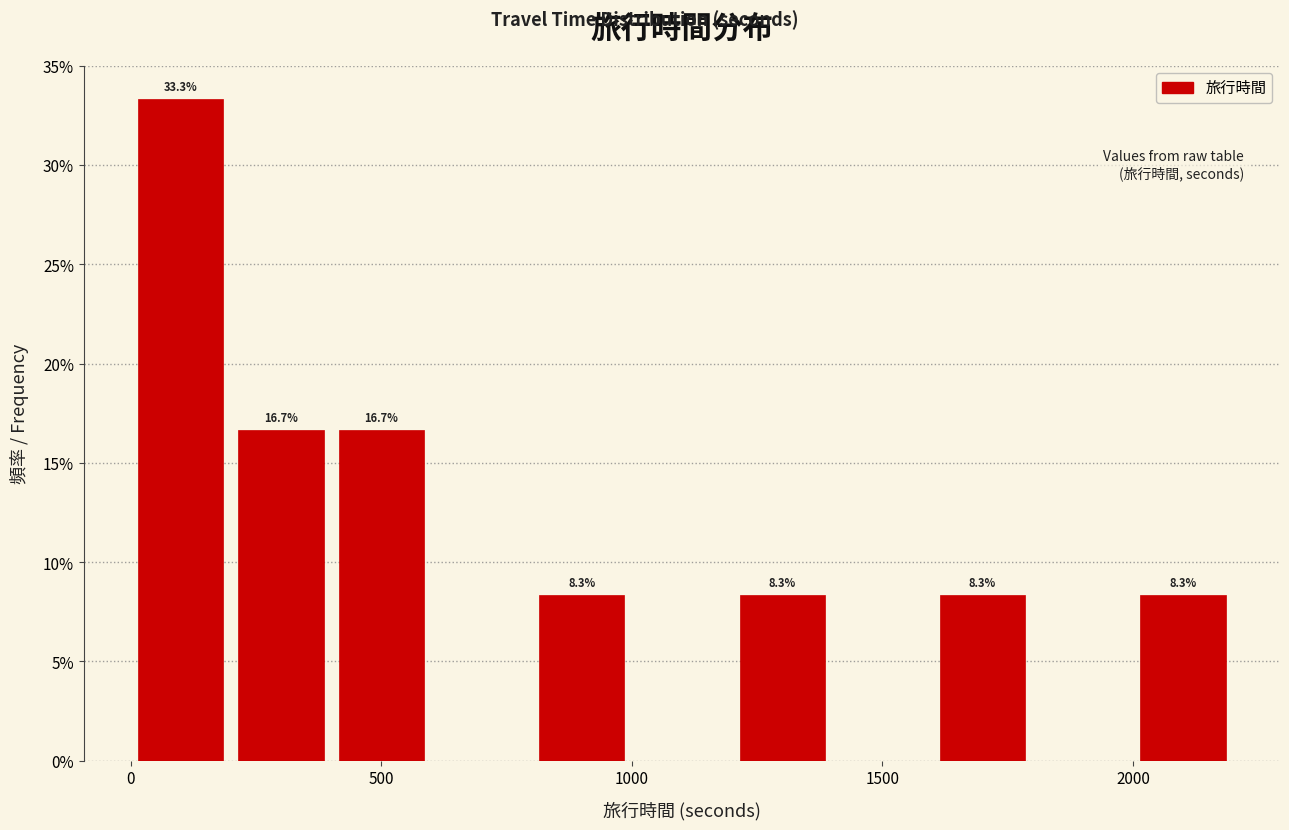

Over which range of the x-axis is the bar tallest?

0 to 200